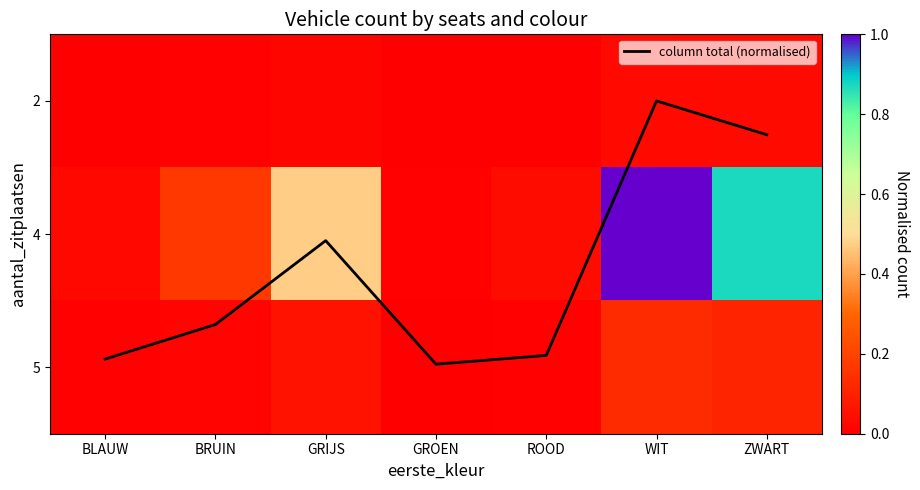

Rank the categories by column total (normalised) value from lowest to highest.

WIT, ZWART, GRIJS, BRUIN, ROOD, BLAUW, GROEN